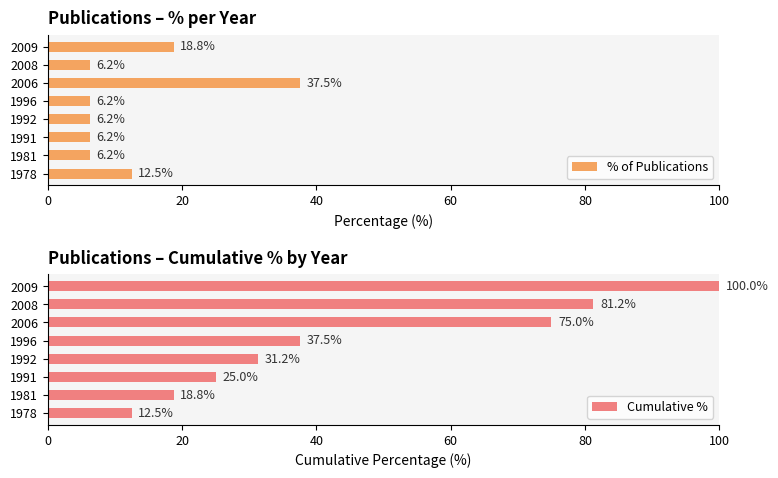

What is the average value of the % of Publications series?

12.5